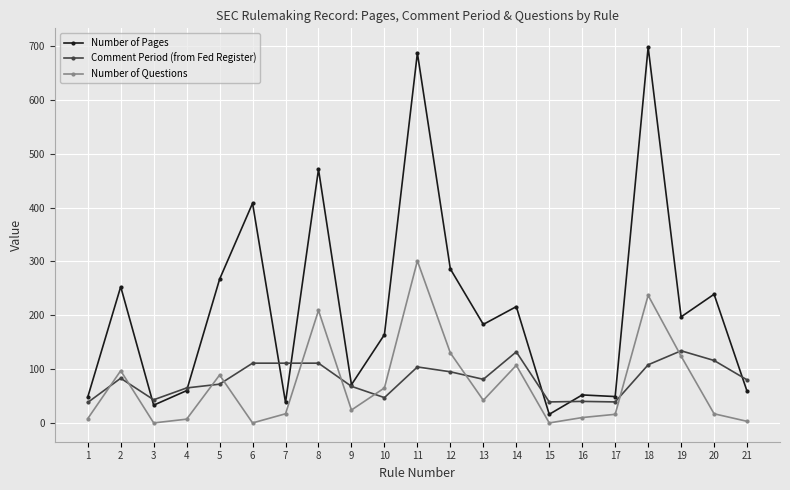

True or false: Comment Period (from Fed Register) has a value of 19 at 21.

False